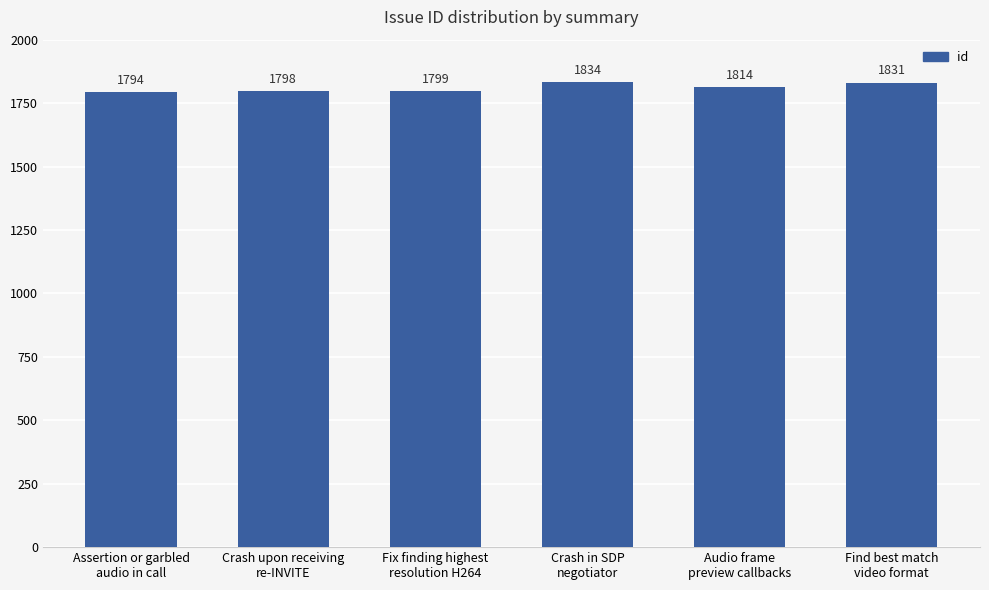

Are the bars grouped side by side (vs. stacked)?

No